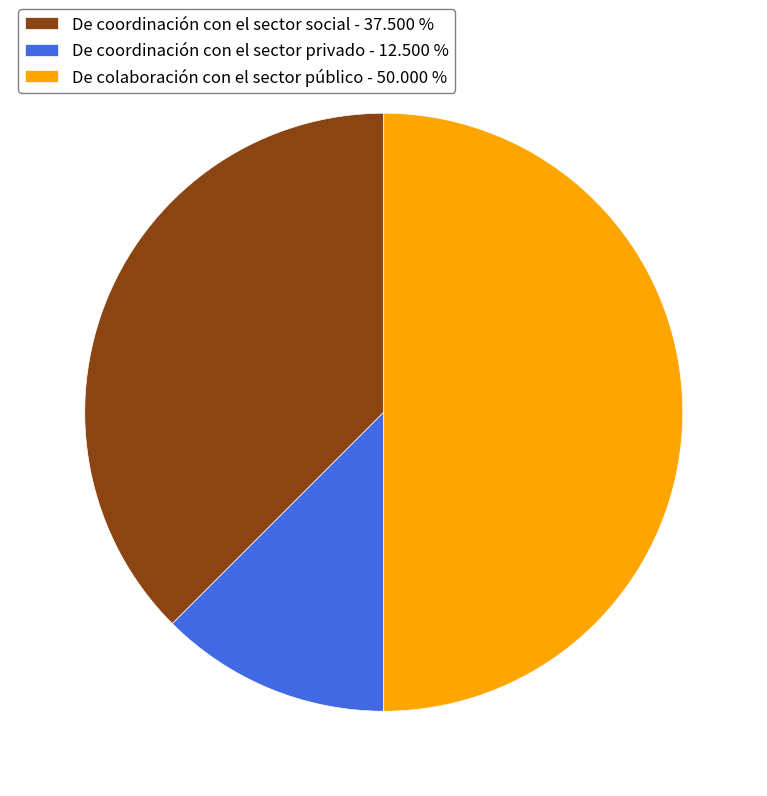

What is the smallest slice in the pie chart?

De coordinación con el sector privado